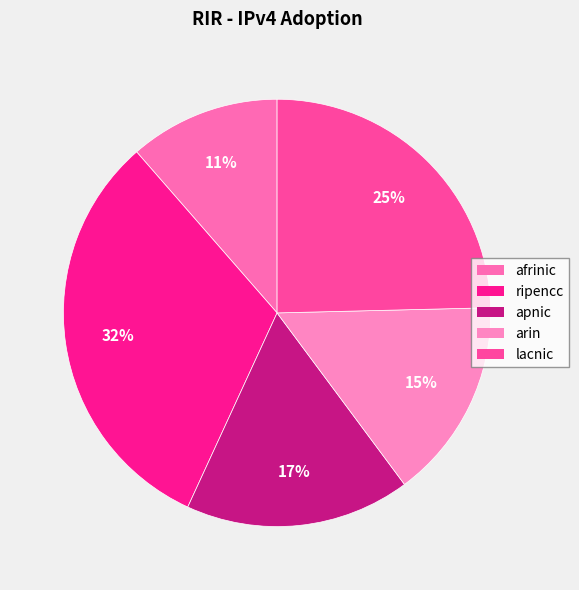

What percentage do ripencc and arin together represent?

46.9%